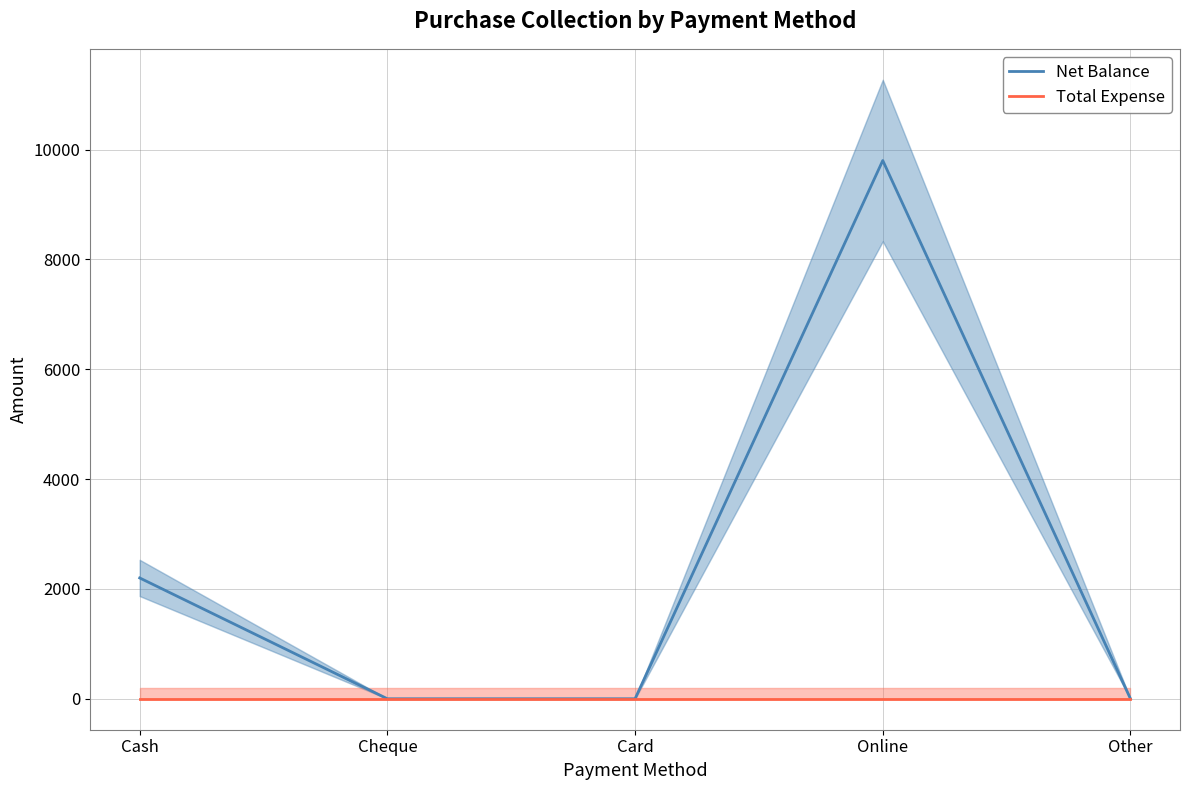

Is the value of Net Balance at Cash greater than the value of Total Expense at Online?

Yes